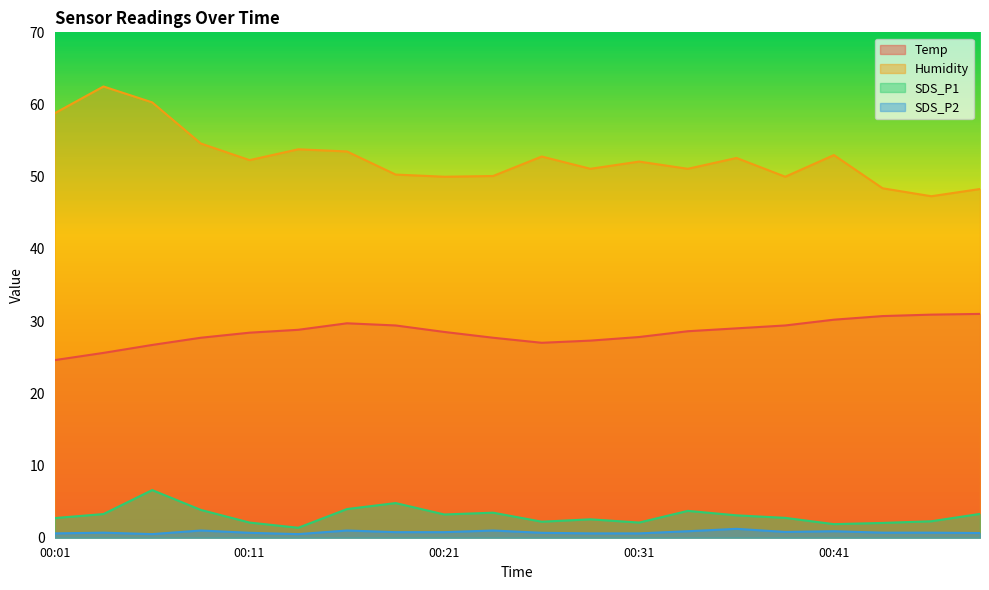

True or false: SDS_P1 has a value of 4.9 at 00:01.

False